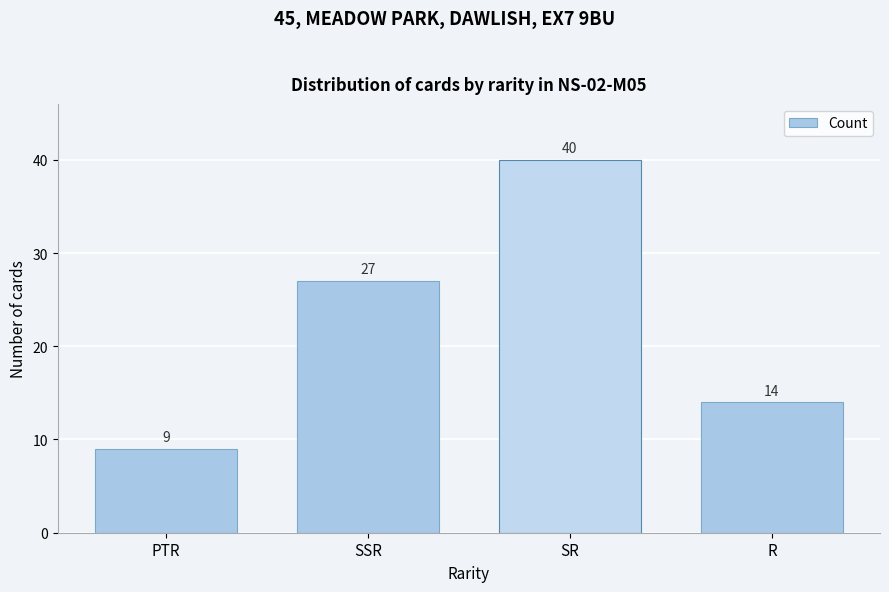

Reading left to right, transcribe all the data shown in this chart.

9	27	40	14